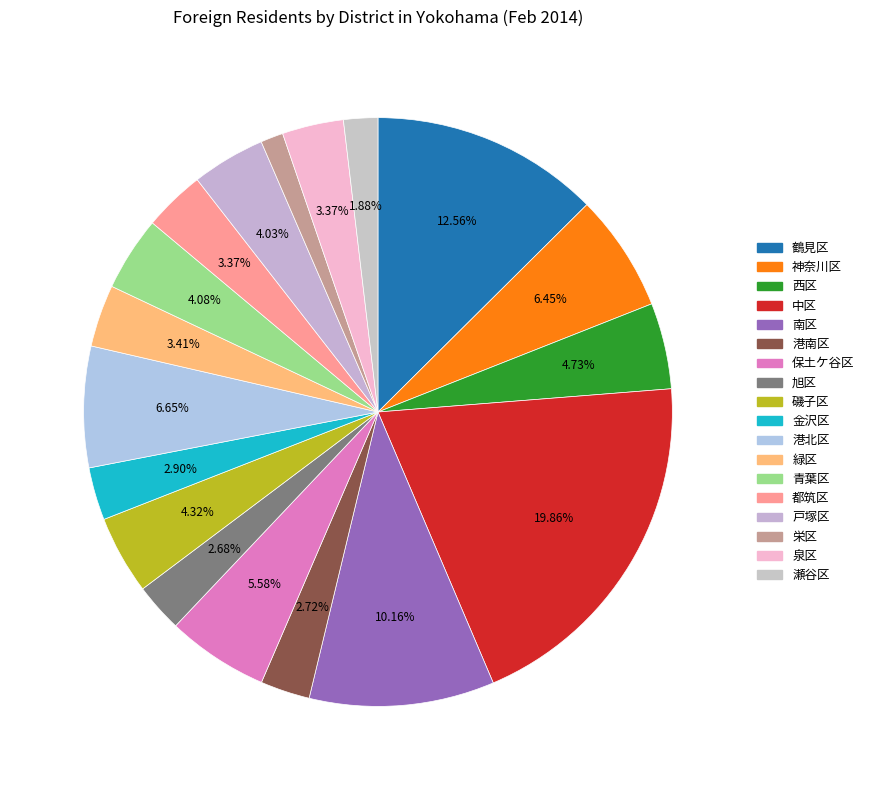

What is the change in value from 南区 to 磯子区?

-4403